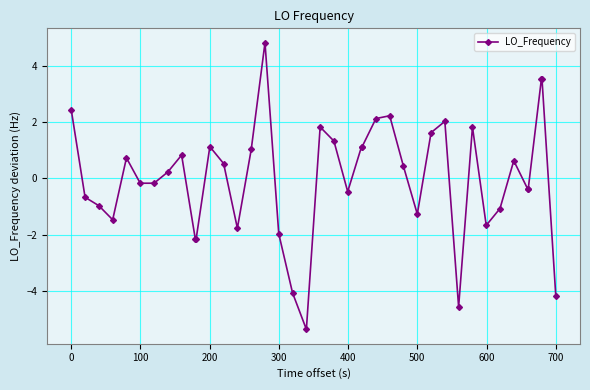

What is the minimum value shown in the chart?

-5.4